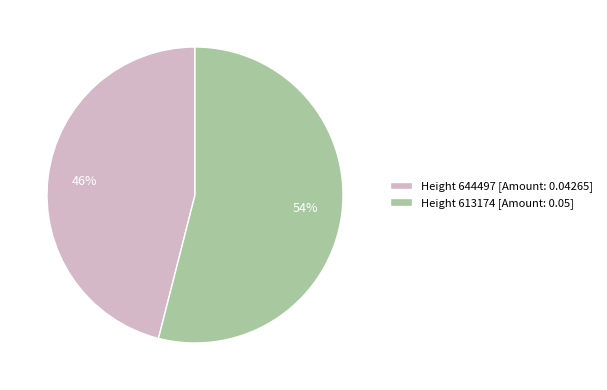

To the nearest percent, what is the combined percentage of Height 644497 [Amount: 0.04265] and Height 613174 [Amount: 0.05]?

100%